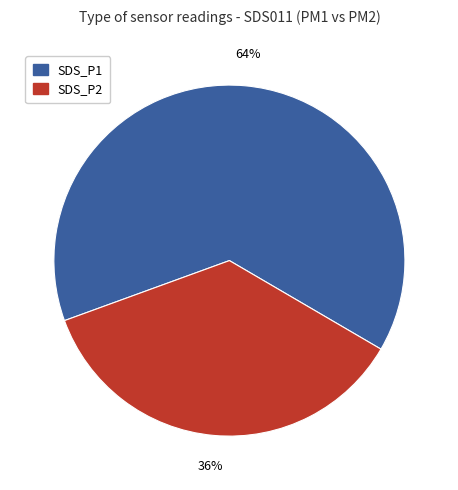

To the nearest percent, what is the difference between the largest and smallest slice percentages?

28%